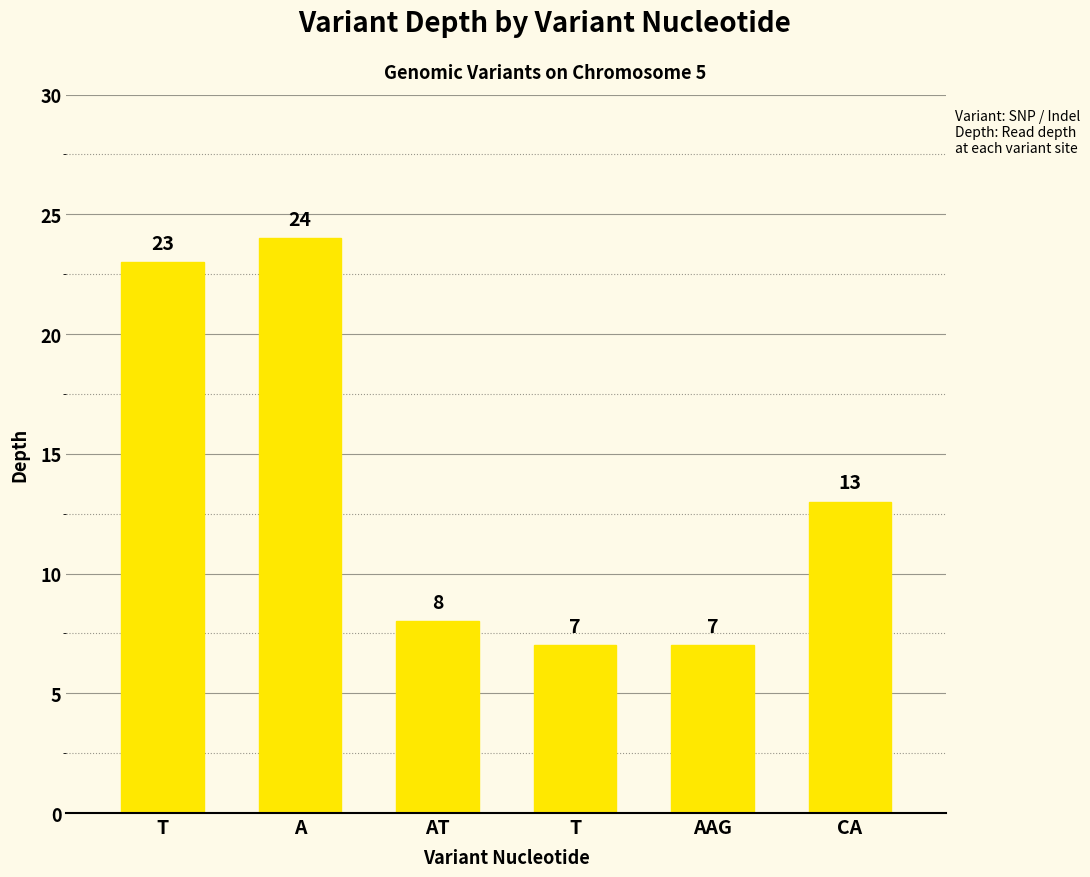

Are the bars horizontal?

No